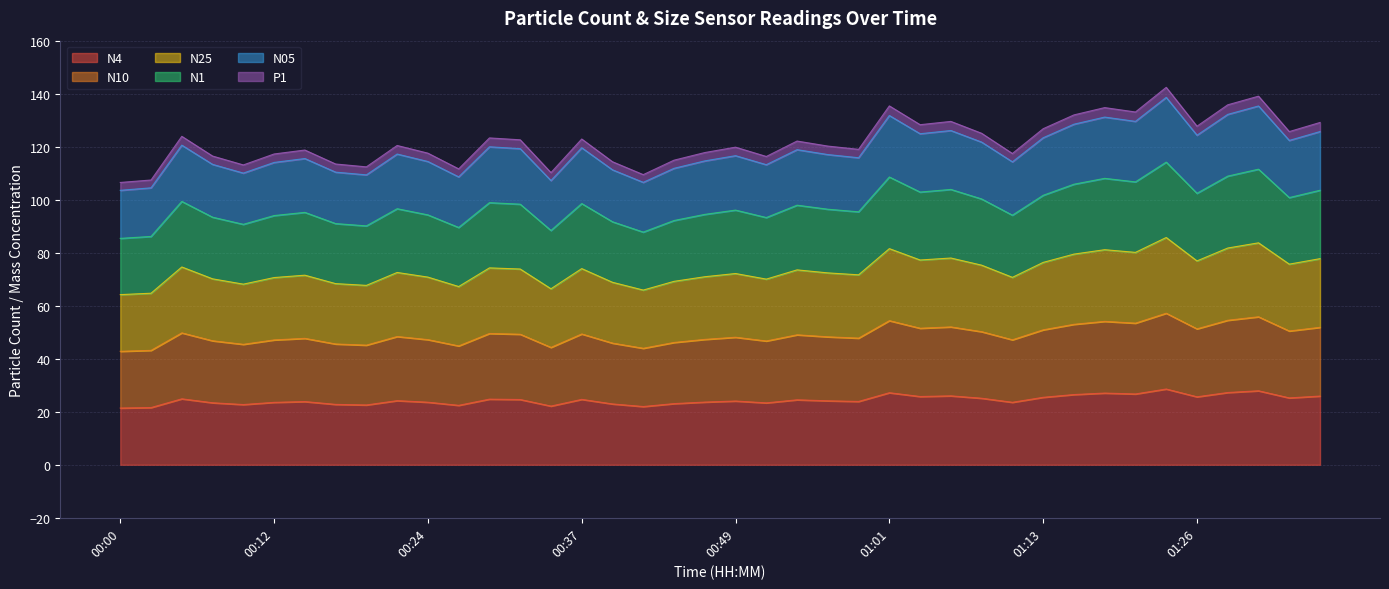

What is the label of the 31st point from the left?

01:13